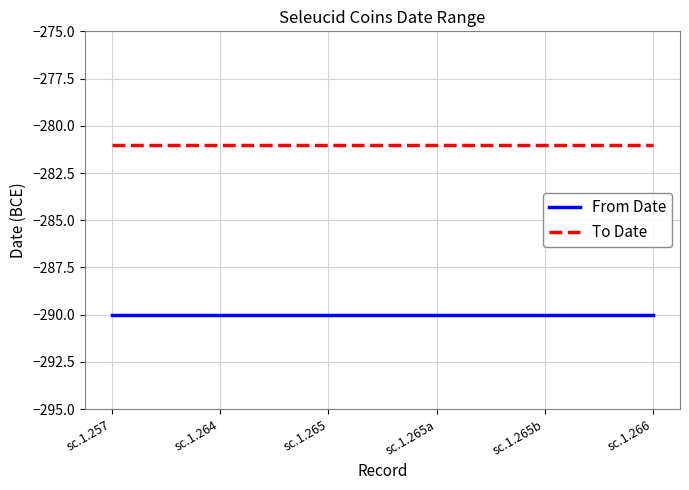

Rank the series at sc.1.266 from highest to lowest value.

To Date, From Date